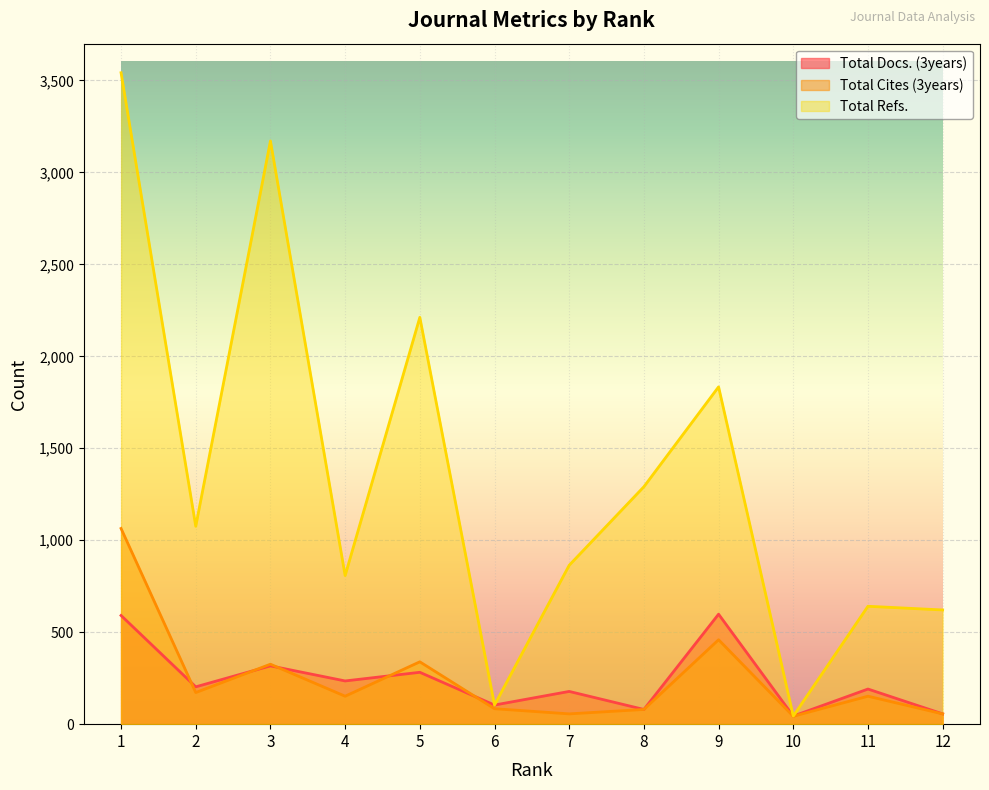

Is the value of Total Refs. at 3 greater than the value of Total Docs. (3years) at 9?

Yes